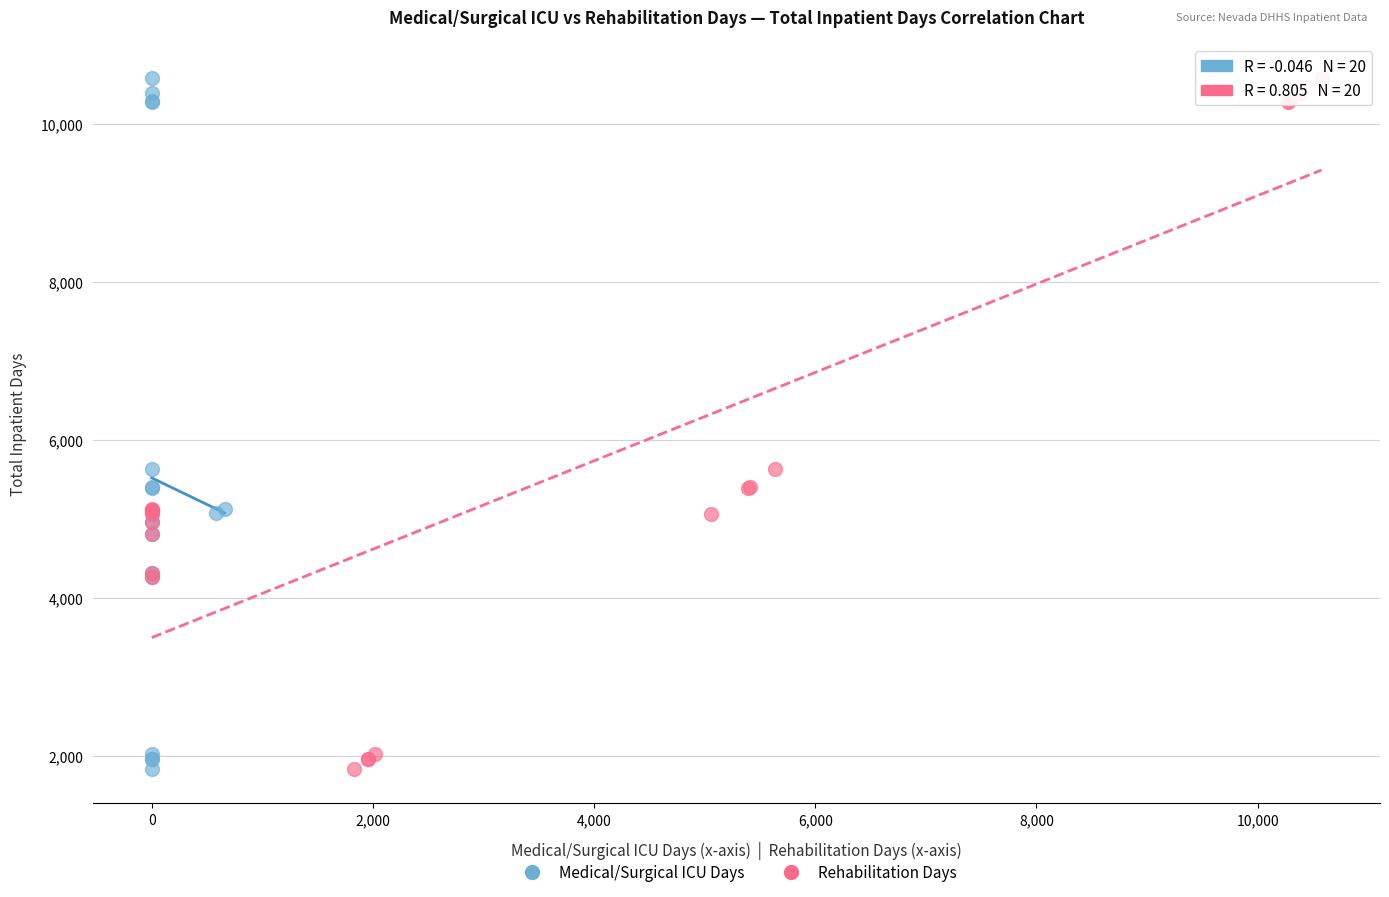

What are all the series names shown in the legend?

Medical/Surgical ICU Days, Rehabilitation Days